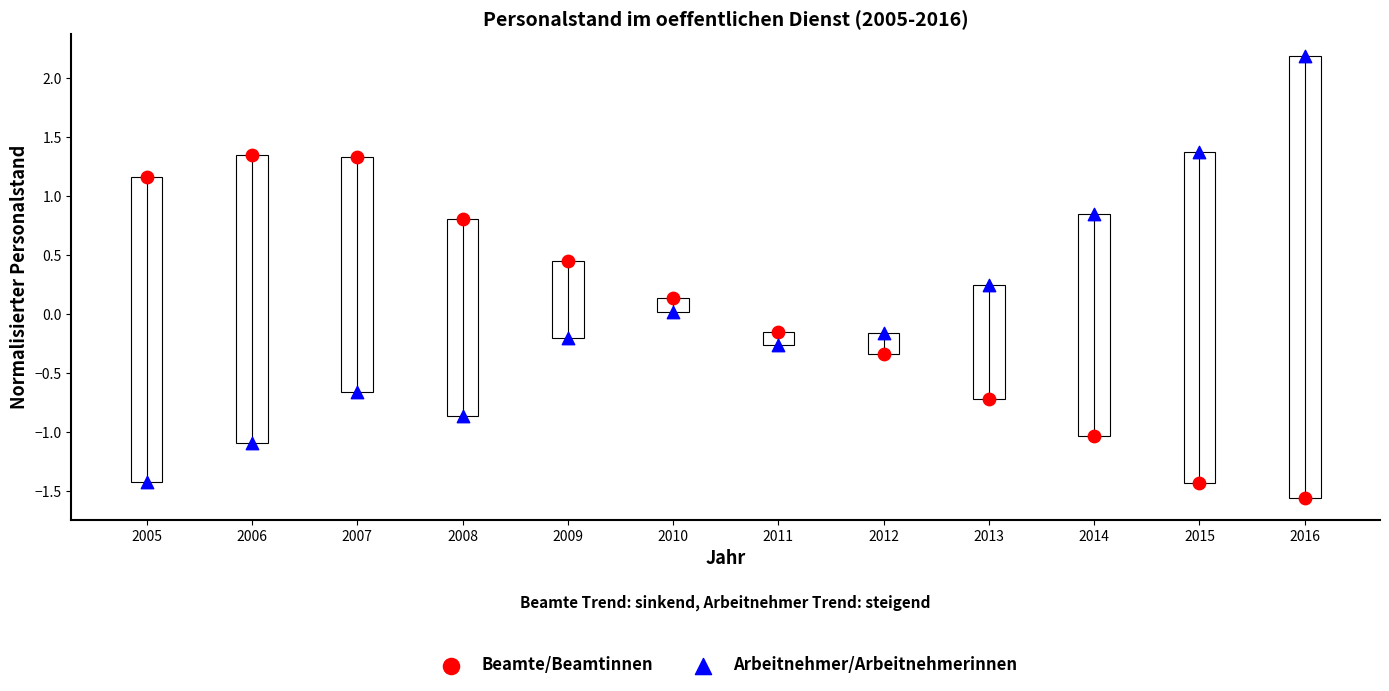

Which series reaches the maximum Y coordinate?

Arbeitnehmer/Arbeitnehmerinnen